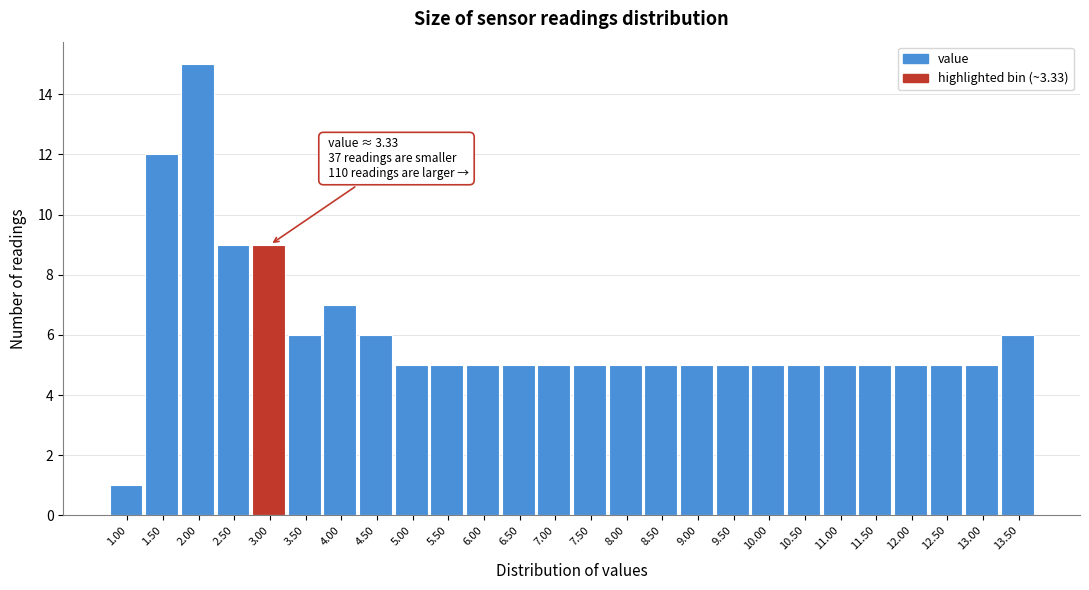

Reading left to right, extract all data points from this chart.

1	12	15	9	9	6	7	6	5	5	5	5	5	5	5	5	5	5	5	5	5	5	5	5	5	6